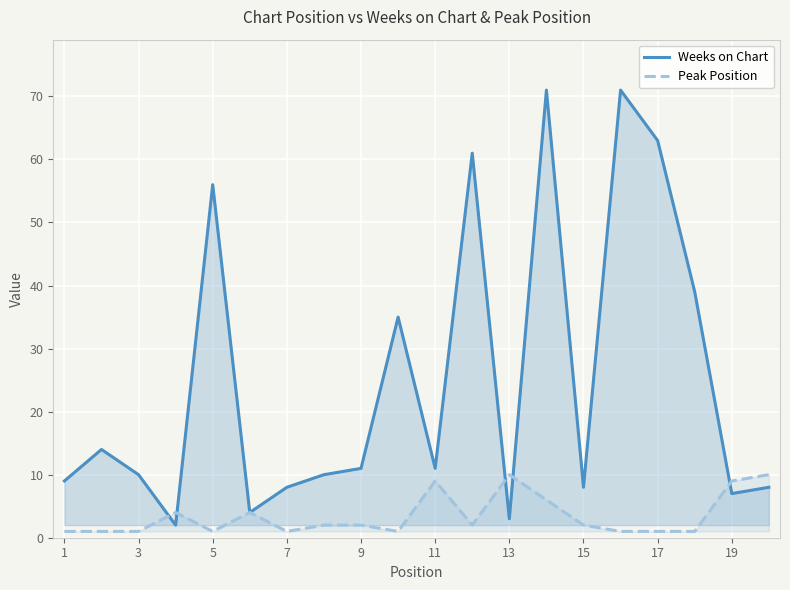

Which category has the lowest value in the Peak Position series?

1